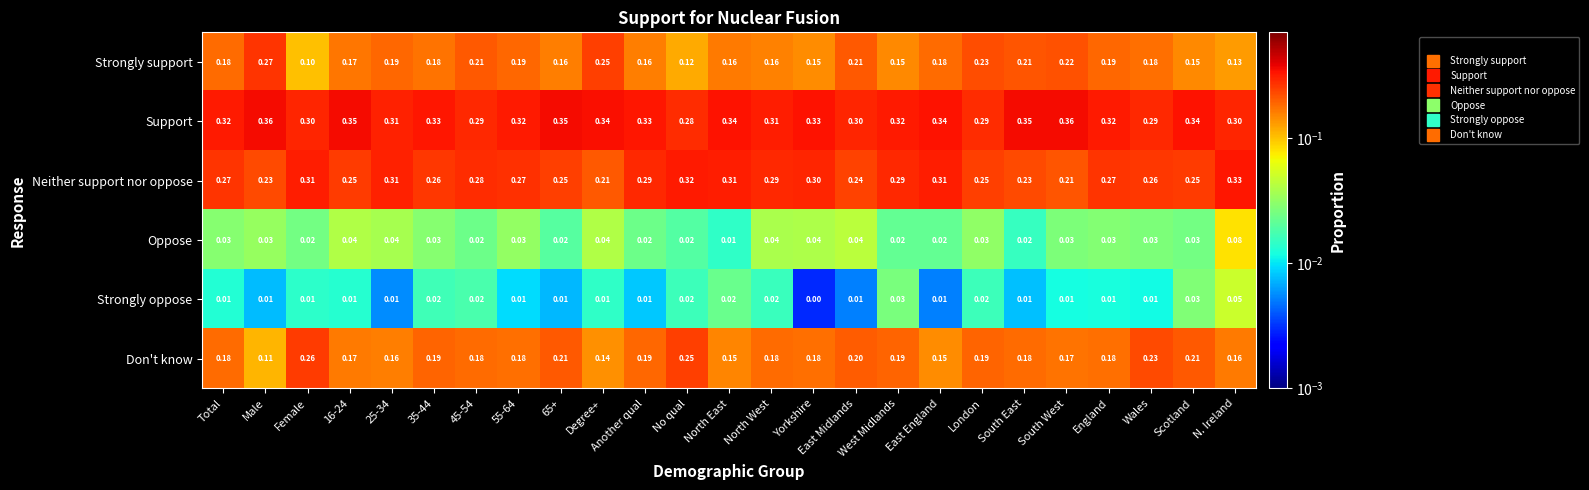

Where is Oppose nearest to the value 0?

North East